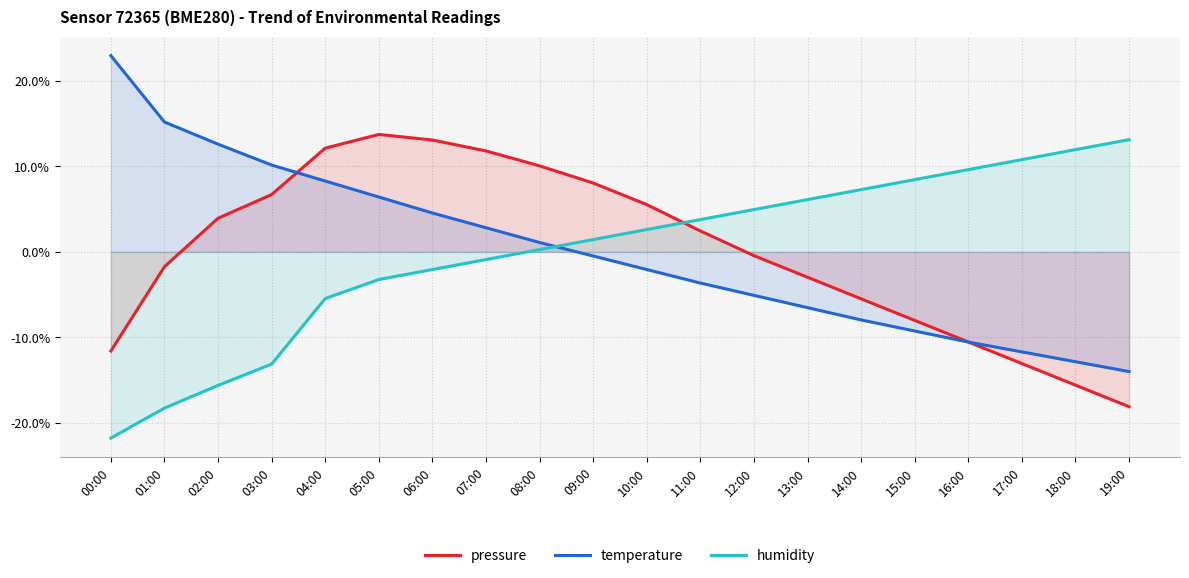

Reading left to right, transcribe all the data shown in this chart.

pressure: -11.6	-1.7	3.9	6.7	12.1	13.7	13.1	11.8	10.1	8.1	5.5	2.5	-0.4	-3.0	-5.5	-8.0	-10.5	-13.1	-15.6	-18.1
temperature: 22.9	15.2	12.6	10.1	8.3	6.4	4.5	2.8	1.1	-0.5	-2.1	-3.6	-5.1	-6.5	-8.0	-9.2	-10.5	-11.7	-12.8	-14.0
humidity: -21.8	-18.3	-15.6	-13.1	-5.4	-3.2	-2.1	-0.9	0.3	1.4	2.6	3.8	4.9	6.1	7.3	8.4	9.6	10.8	12.0	13.1